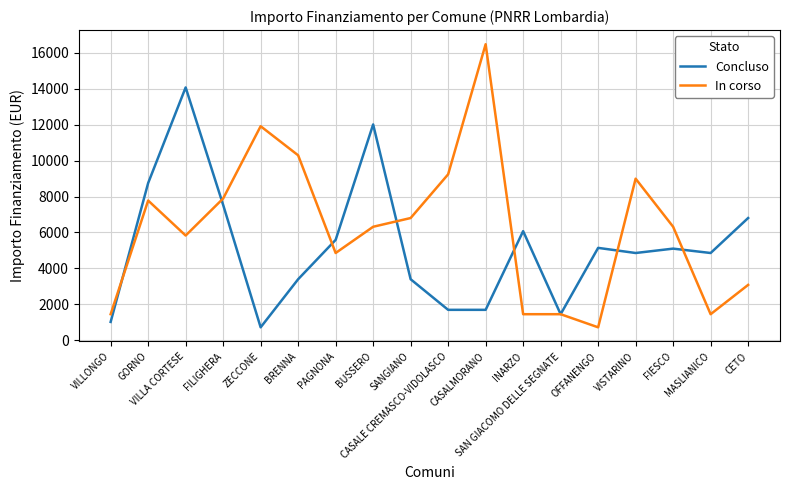

Which series has the widest spread of values?

In corso